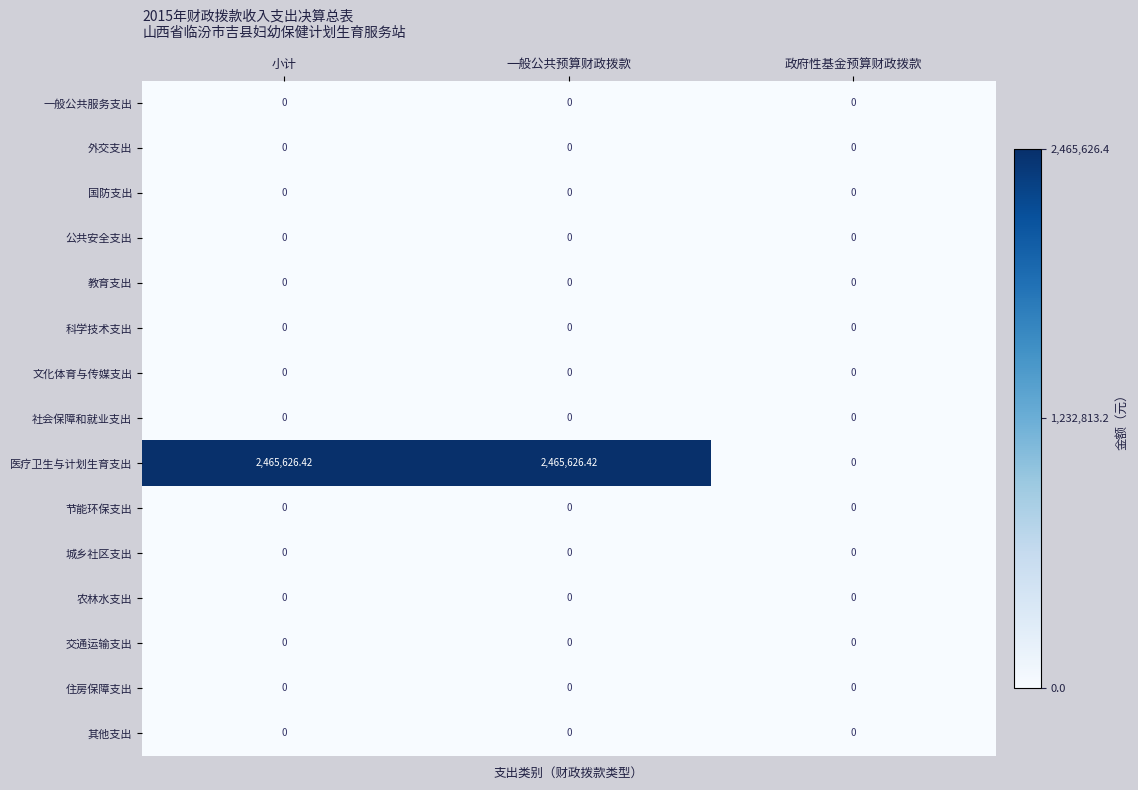

Which series has the largest range (max minus min)?

医疗卫生与计划生育支出